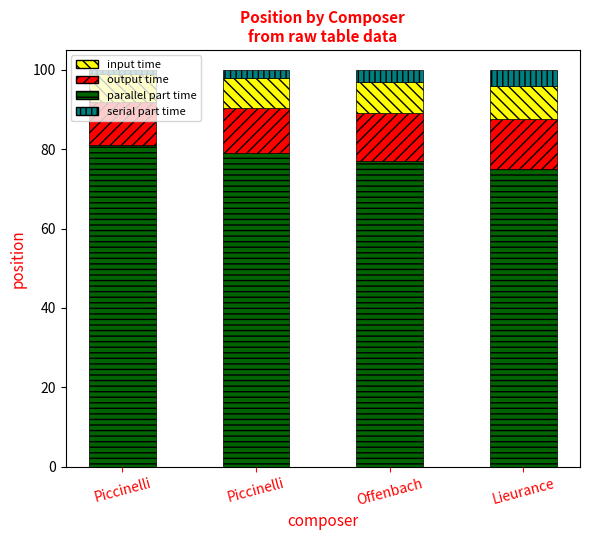

Which series has the largest total across all categories?

parallel part time